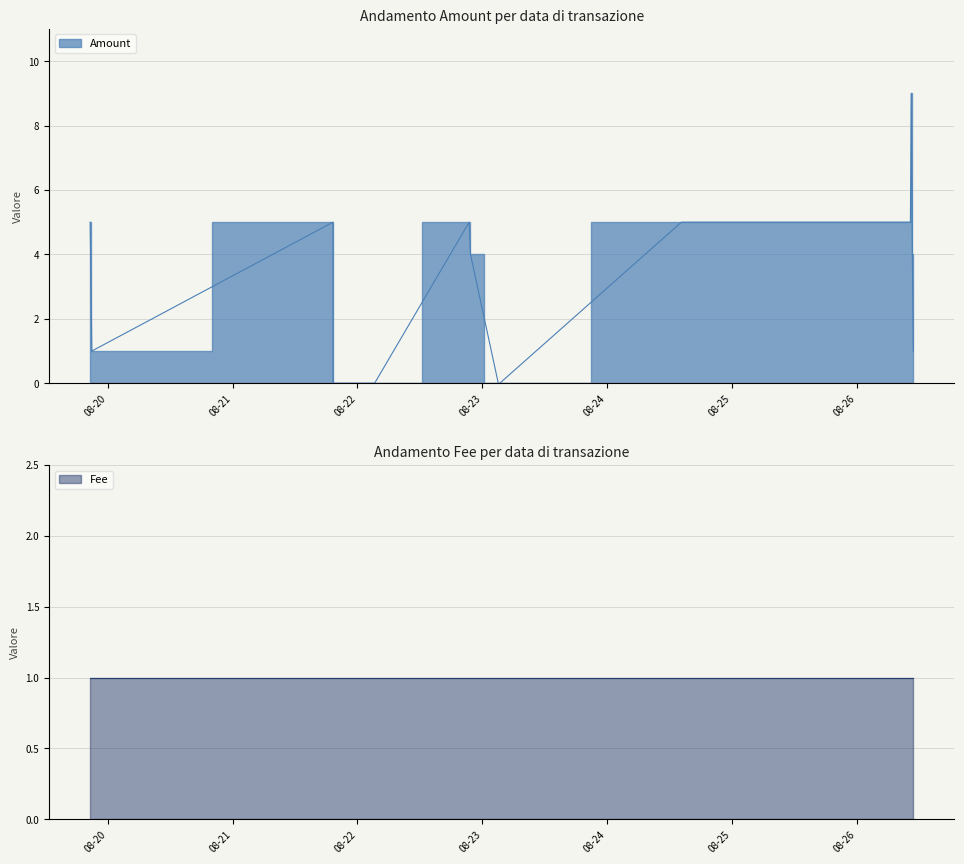

Which category has the highest value in the Amount series?

2016-08-26 10:25:48